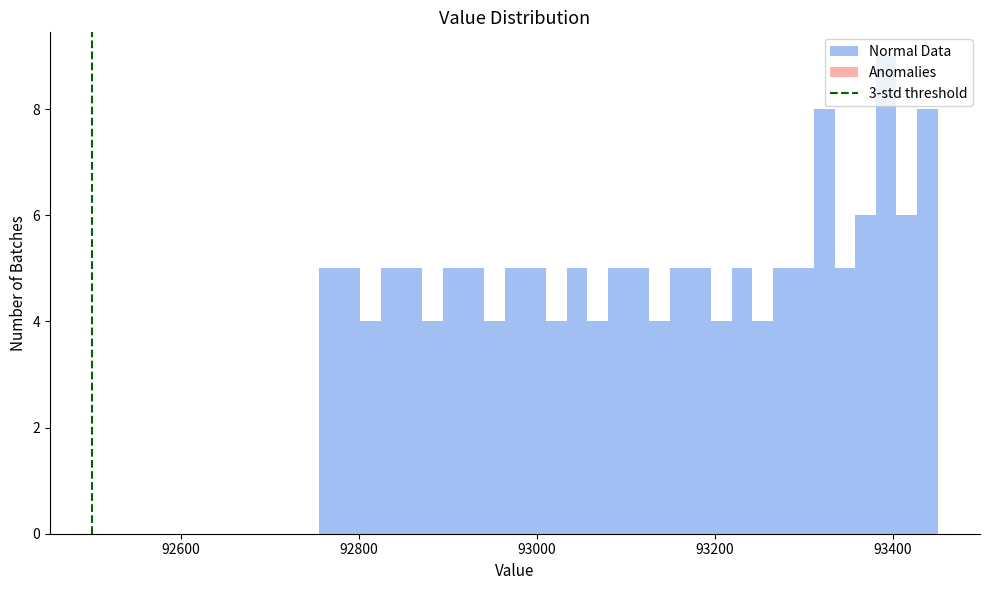

Around what value on the x-axis is the tallest bar? Give the approximate position of its centre, as read against the axis.

93400